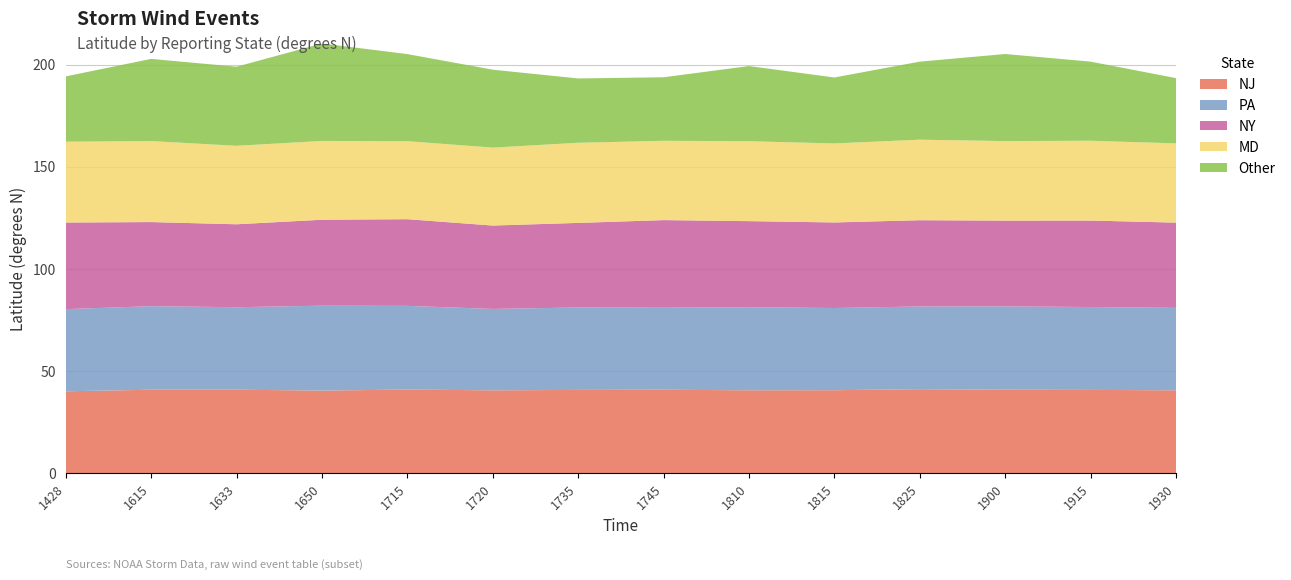

Reading left to right, what are all the values shown in this chart?

NJ: 40.2	41.0	41.0	40.5	41.0	40.6	40.9	41.0	40.7	40.7	41.2	41.0	40.9	40.7
PA: 40.2	40.9	40.4	41.5	41.0	39.8	40.3	40.1	40.6	40.2	40.5	40.8	40.5	40.3
NY: 42.4	41.1	40.6	42.0	42.4	40.8	41.4	42.9	42.1	41.9	42.2	42.0	42.3	41.7
MD: 39.5	39.6	38.4	38.5	38.2	38.1	39.2	38.8	39.1	38.6	39.4	38.9	39.0	38.8
Other: 31.9	40.2	38.7	47.7	42.6	38.1	31.5	31.1	36.8	32.3	38.2	42.6	38.7	31.9